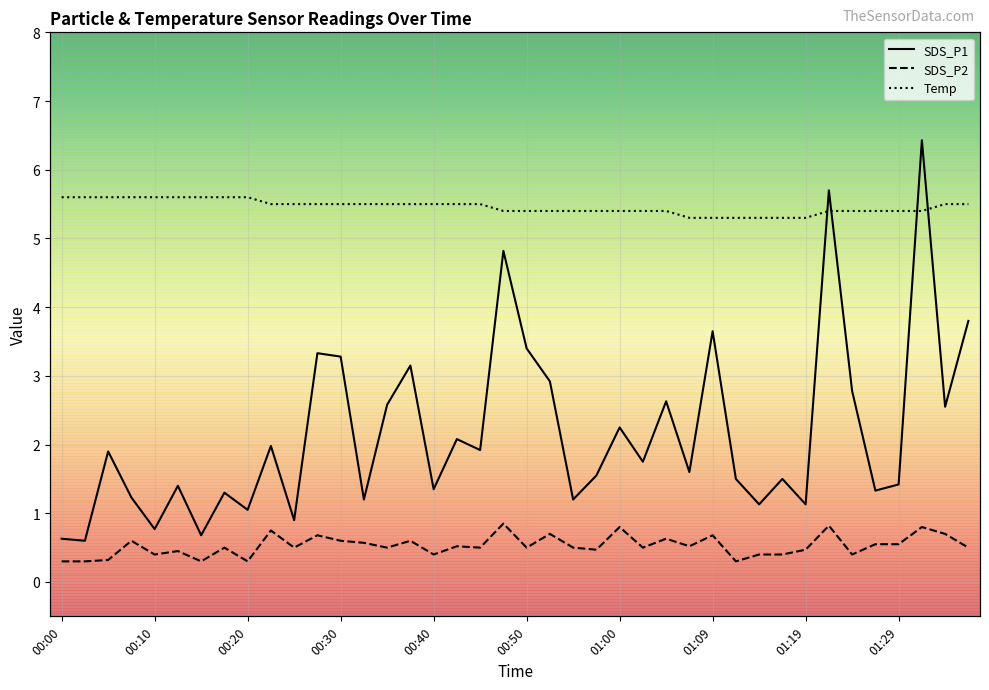

Is it true that SDS_P2 equals 0.2 at 00:10?

False